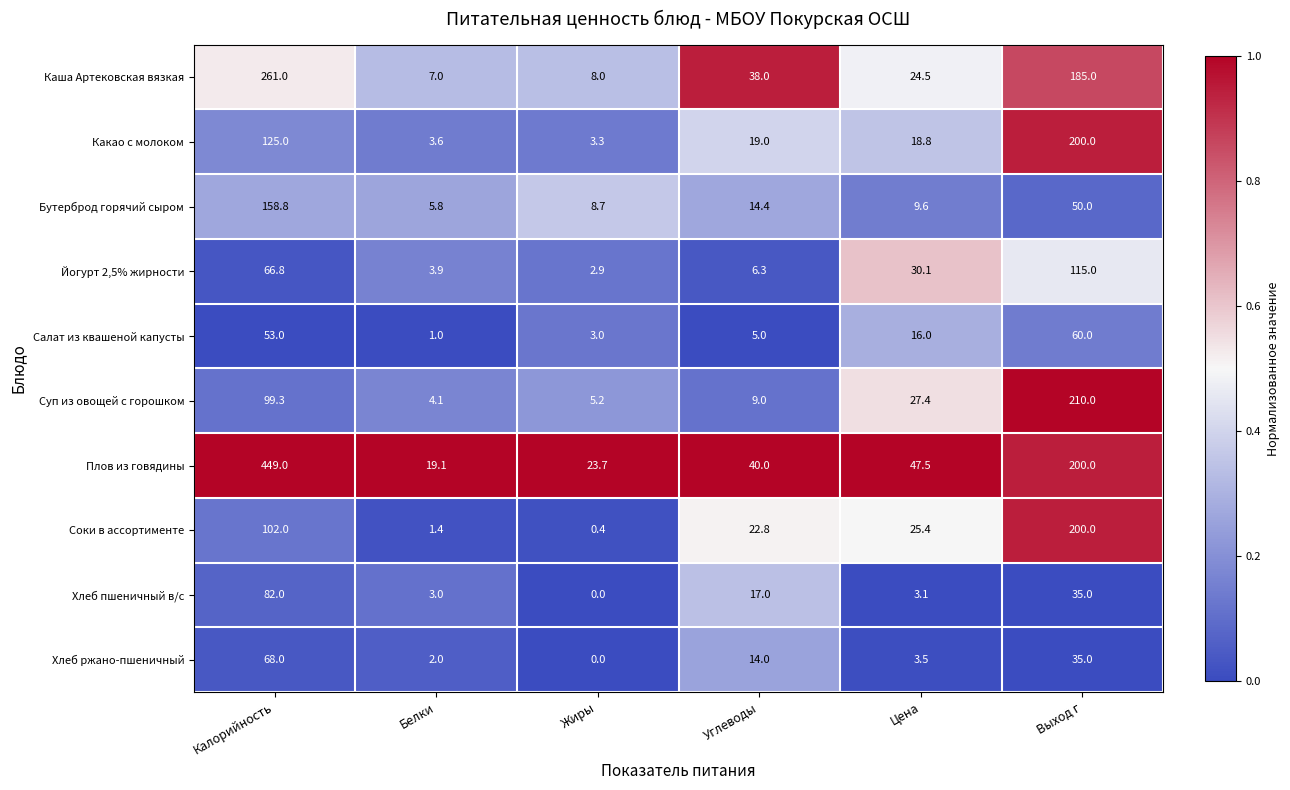

At which label is Суп из овощей с горошком closest to 107?

Калорийность